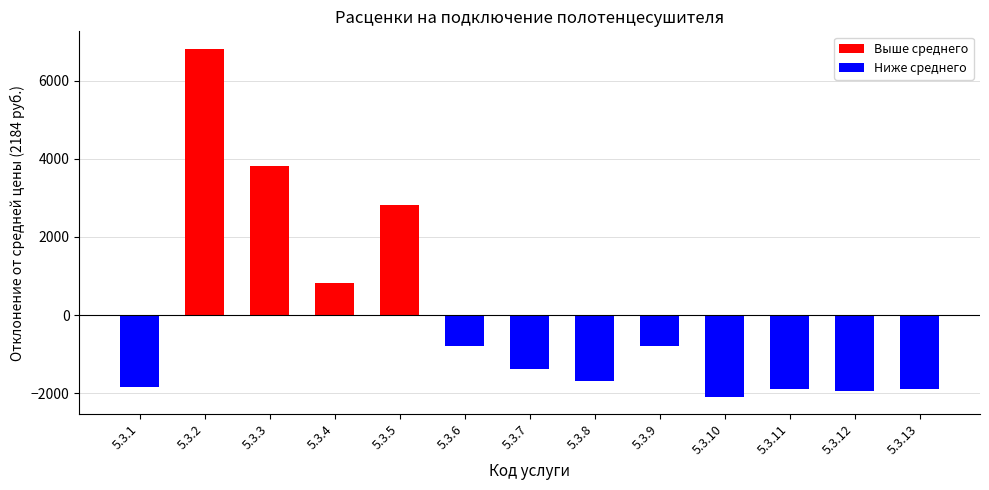

Reading left to right, extract all data points from this chart.

-1834.6	6815.4	3815.4	815.4	2815.4	-784.6	-1384.6	-1684.6	-784.6	-2084.6	-1884.6	-1934.6	-1884.6